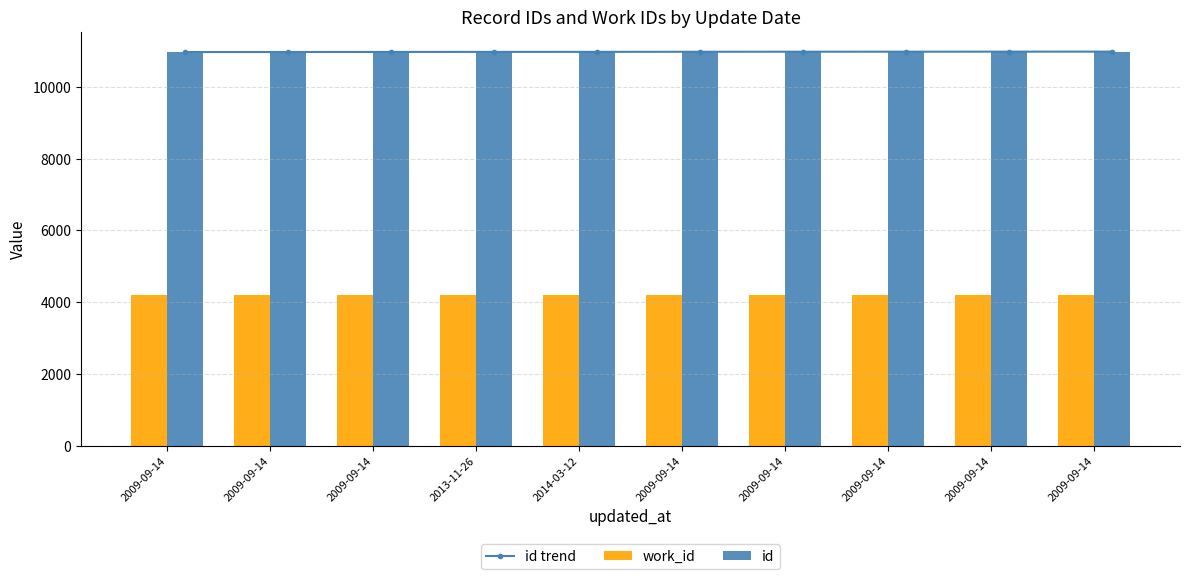

Does the chart contain any negative values?

No